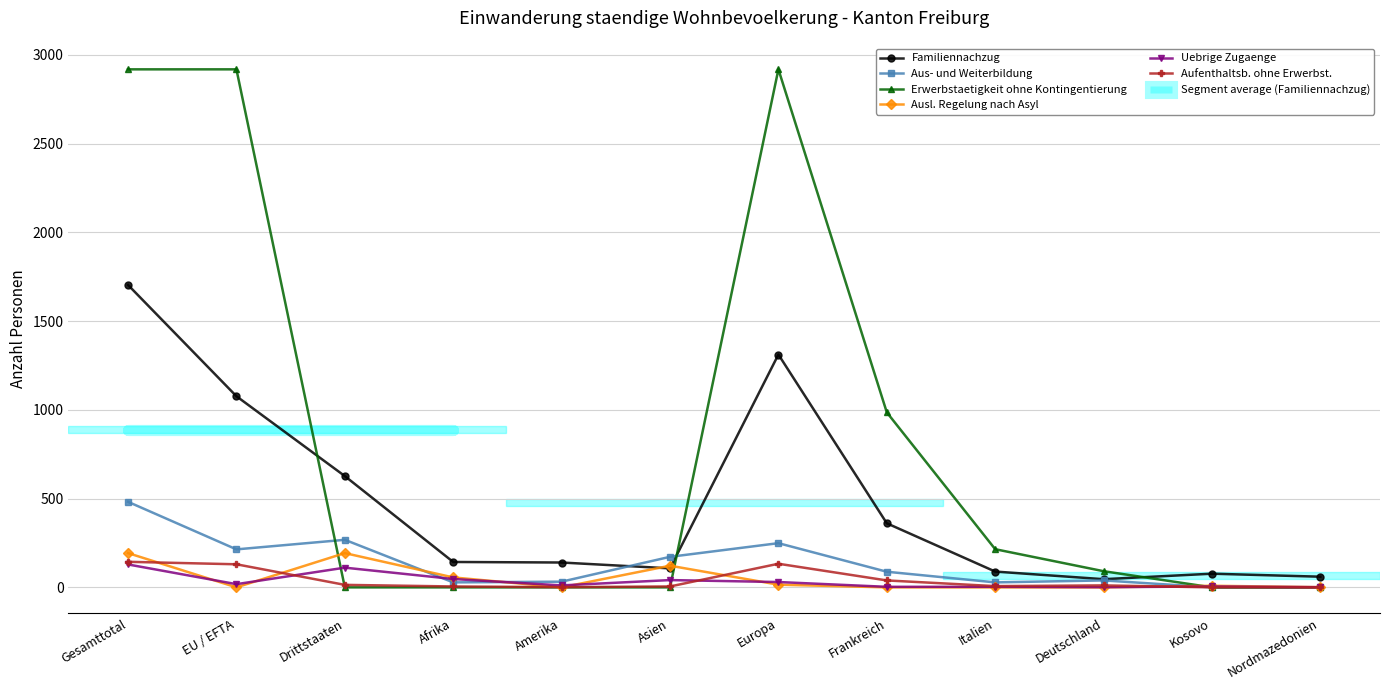

What is the approximate value of Aus- und Weiterbildung at Europa, to the nearest 50?

250